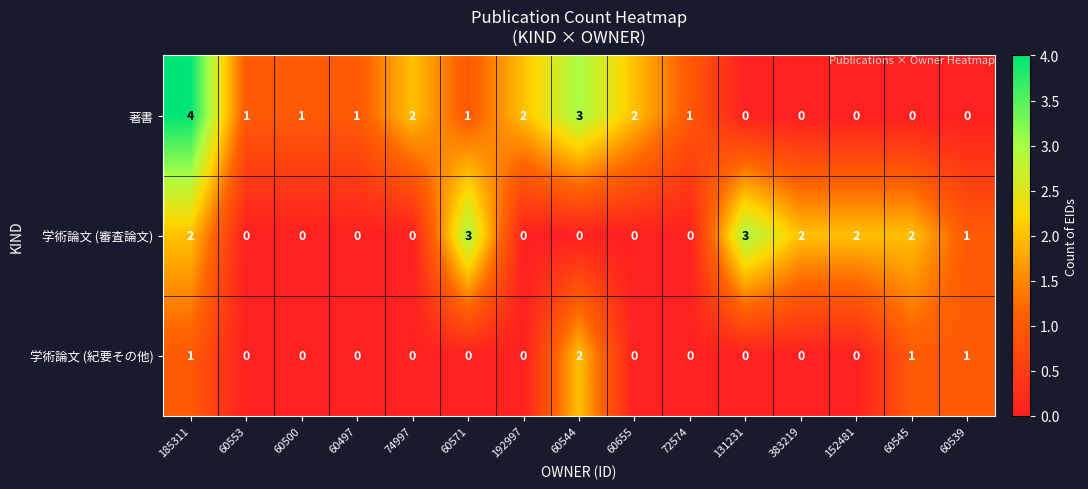

List the series in order of their peak value, highest first.

著書, 学術論文 (審査論文), 学術論文 (紀要その他)